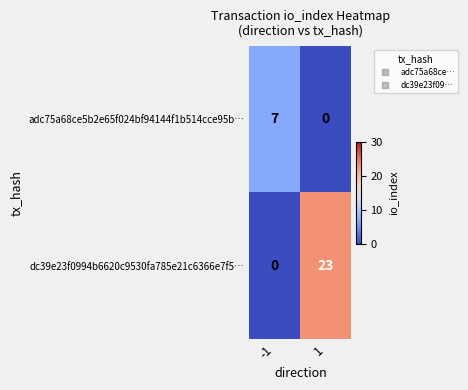

What is the total value across all series at 1?

23